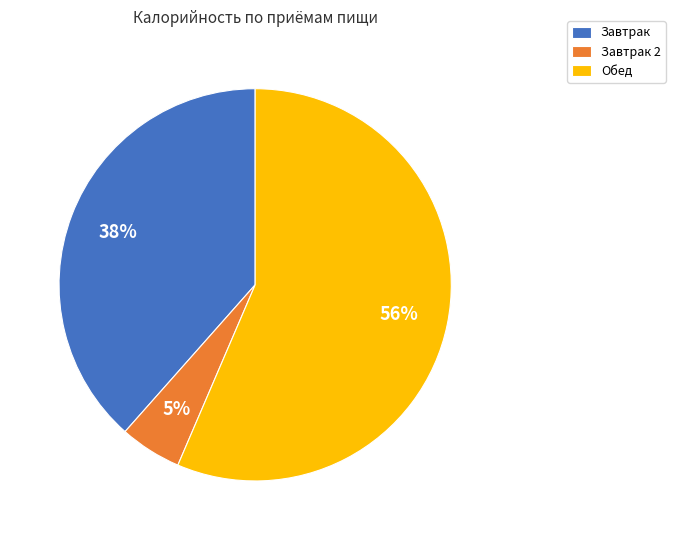

Which slice is the smallest?

Завтрак 2